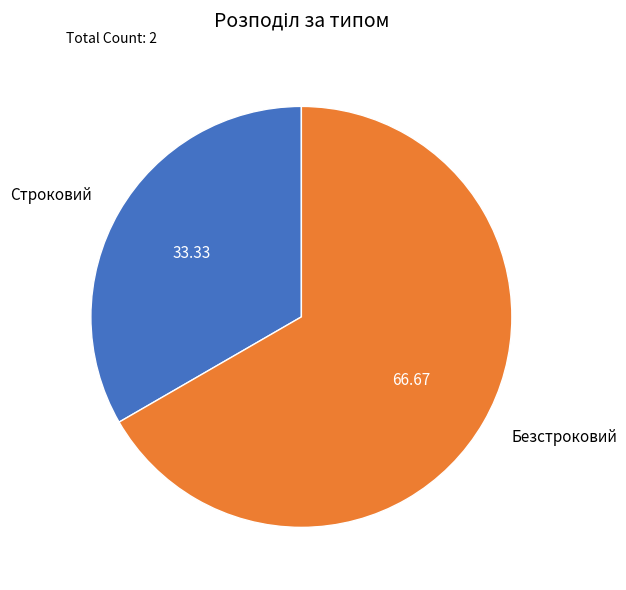

Is it true that Строковий is 41% of the pie?

False